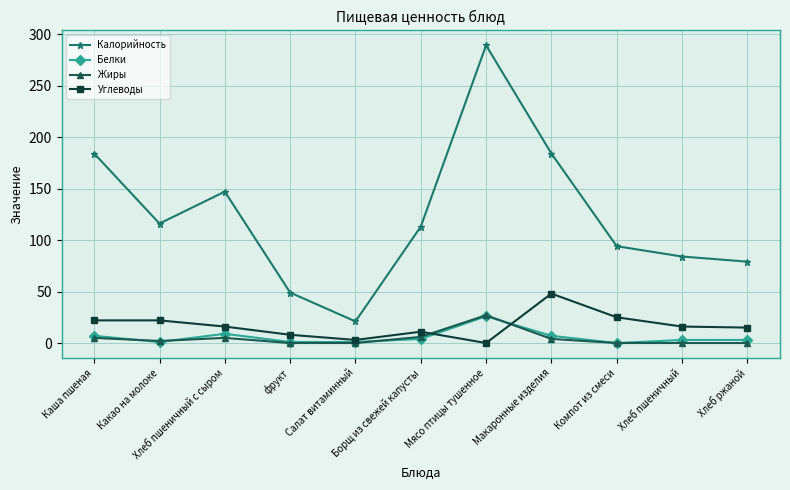

What is the difference between the Углеводы values at Макаронные изделия and Хлеб ржаной?

33